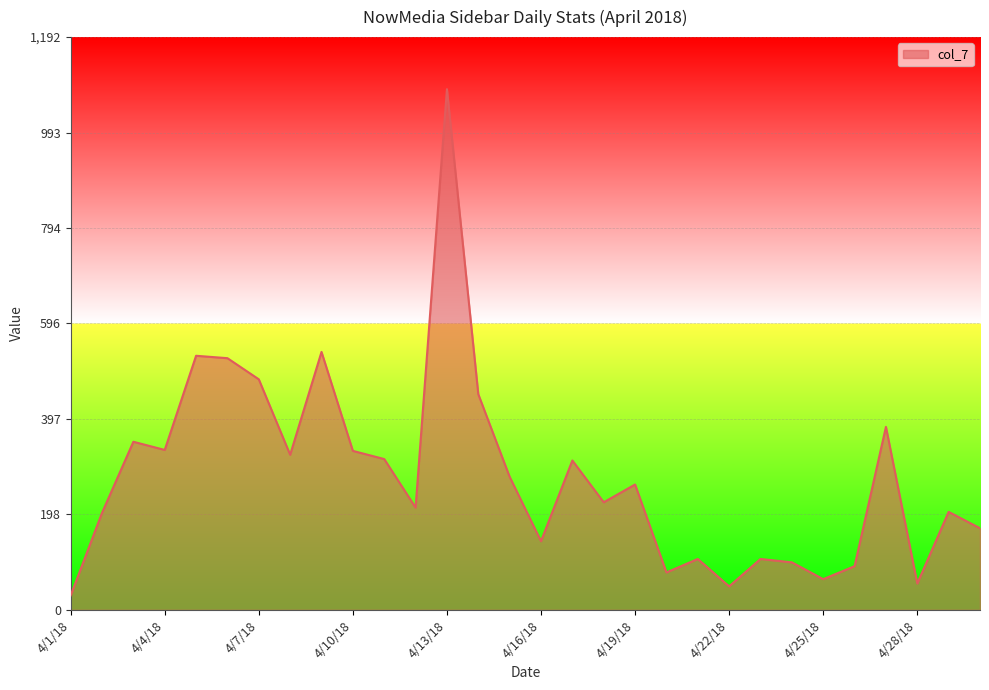

What is the minimum value shown in the chart?

30